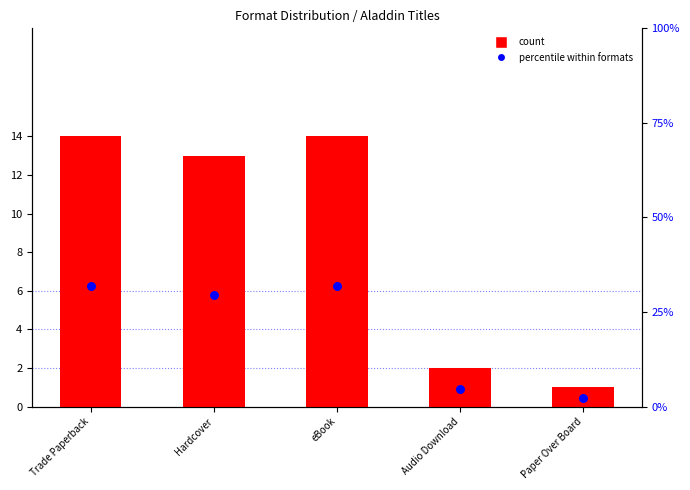

What are all the series names shown in the legend?

count, percentile within formats